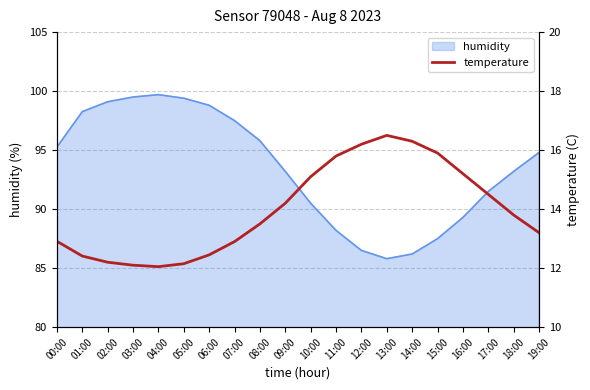

The chart shows a value of 16.2 at 12:00. True or false?

True